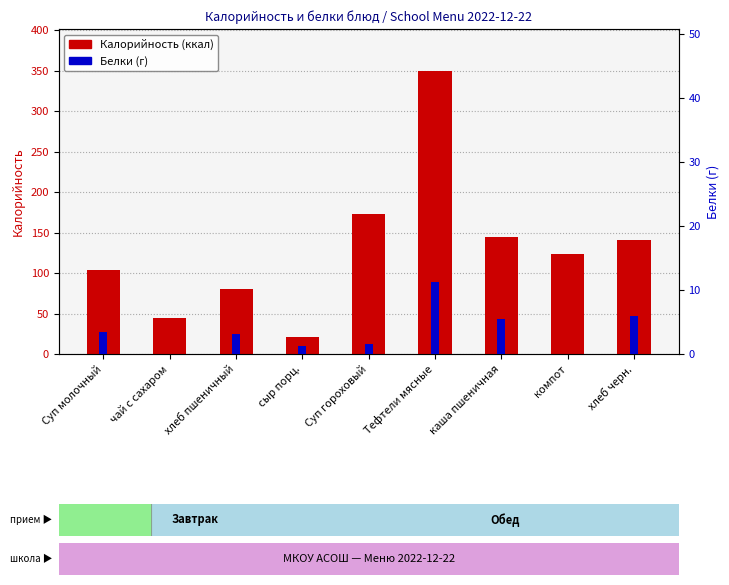

True or false: Калорийность has a value of 59.4 at чай с сахаром.

False